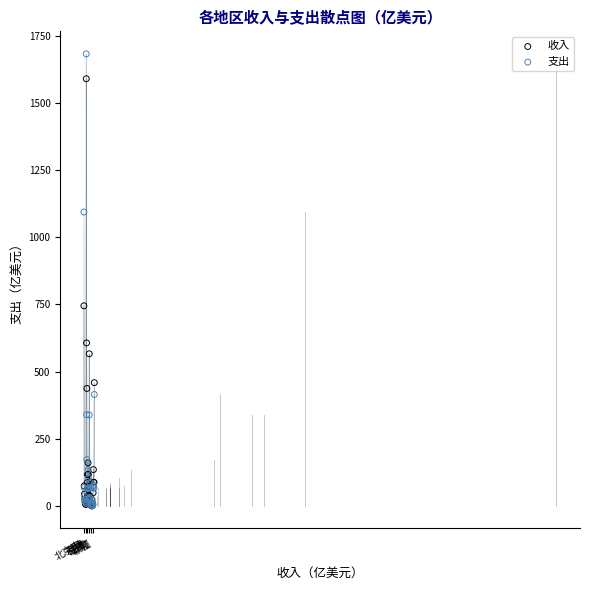

Across all series, what Y value is closest to 841?

745.1